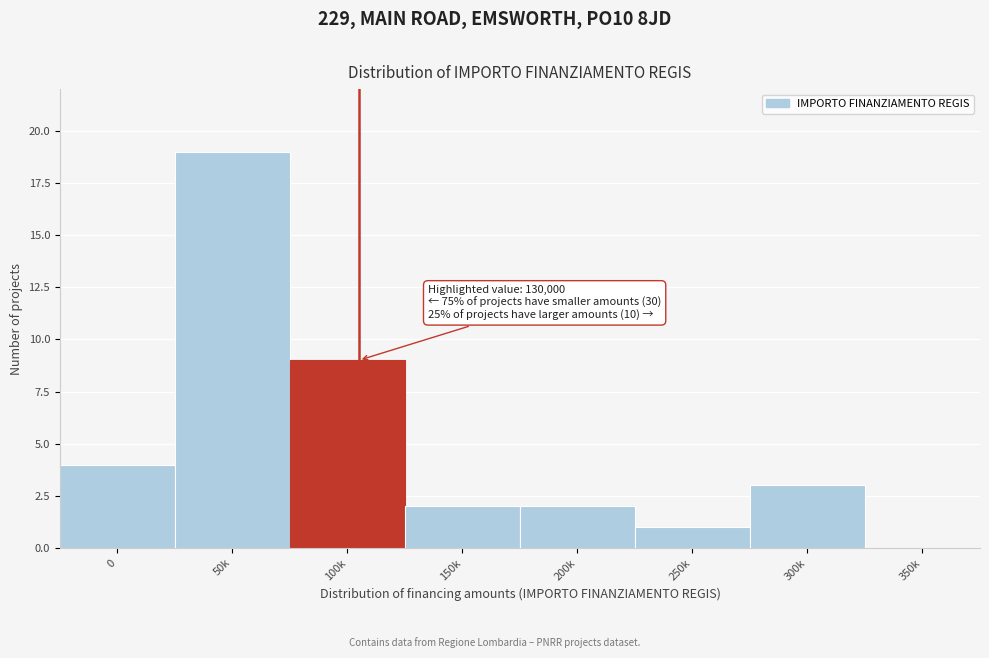

Reading left to right, extract all data points from this chart.

0=4	50k=19	100k=9	150k=2	200k=2	250k=1	300k=3	350k=0